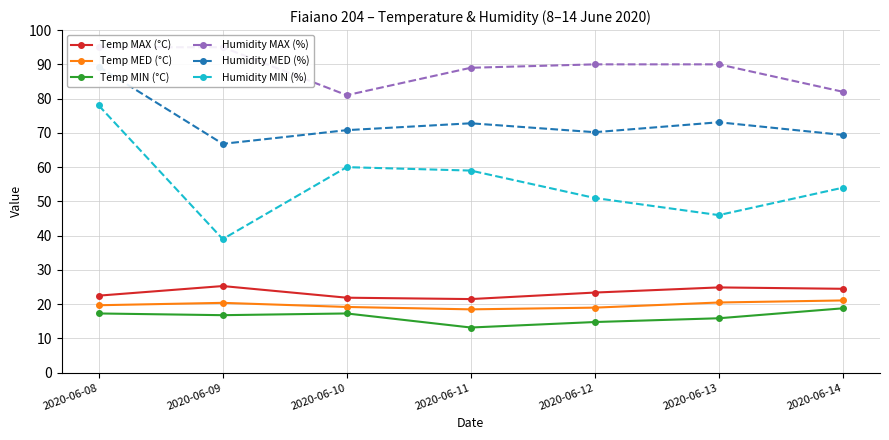

True or false: Temp MED (°C) has a value of 20.4 at 2020-06-09.

True